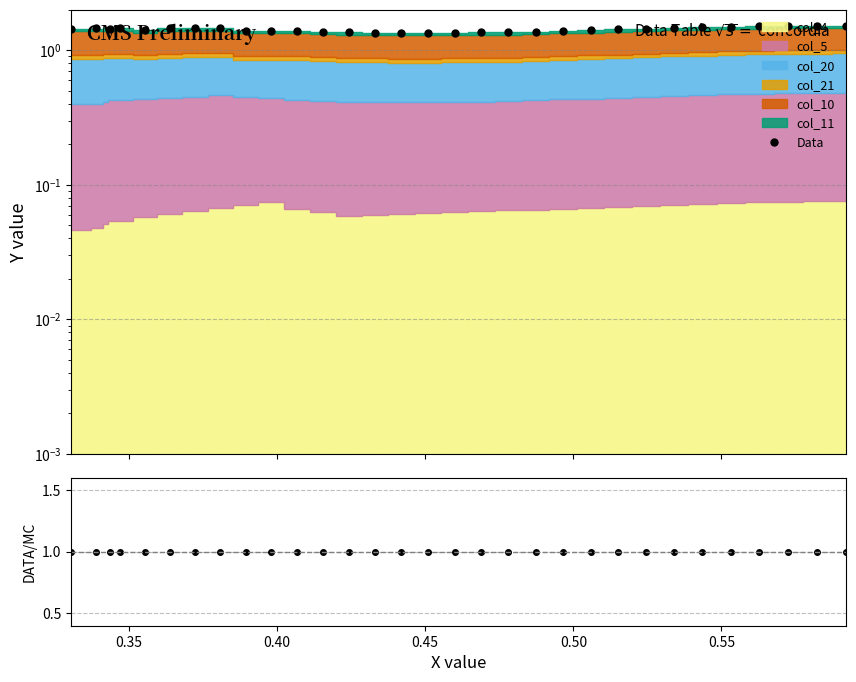

Count the number of categories in the chart.

31